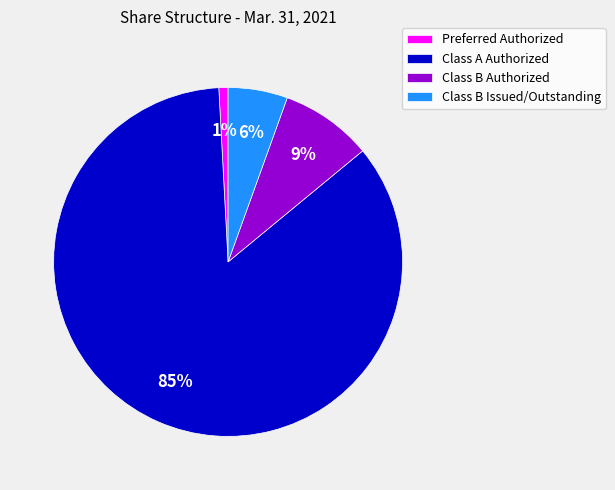

Rank the categories by value from lowest to highest.

Preferred Authorized, Class B Issued/Outstanding, Class B Authorized, Class A Authorized